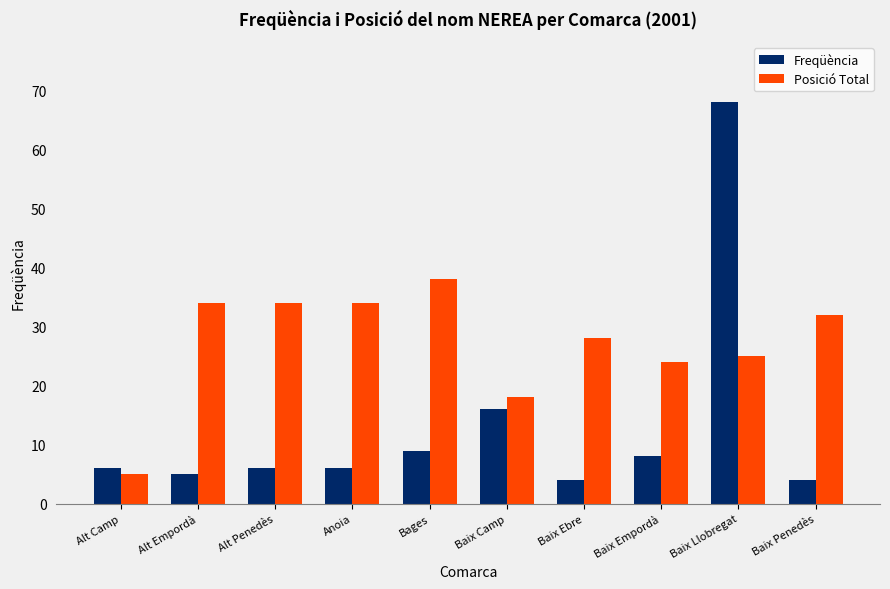

Which series changed the most between Alt Empordà and Baix Camp?

Posició Total